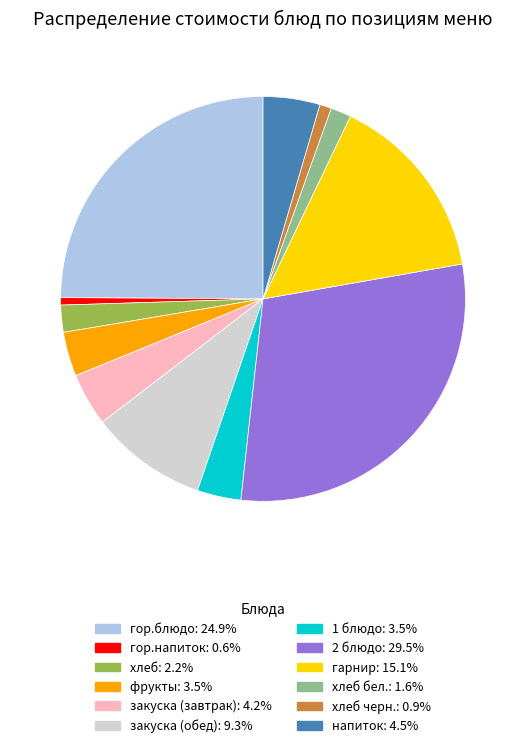

Is there a majority slice in this chart?

No